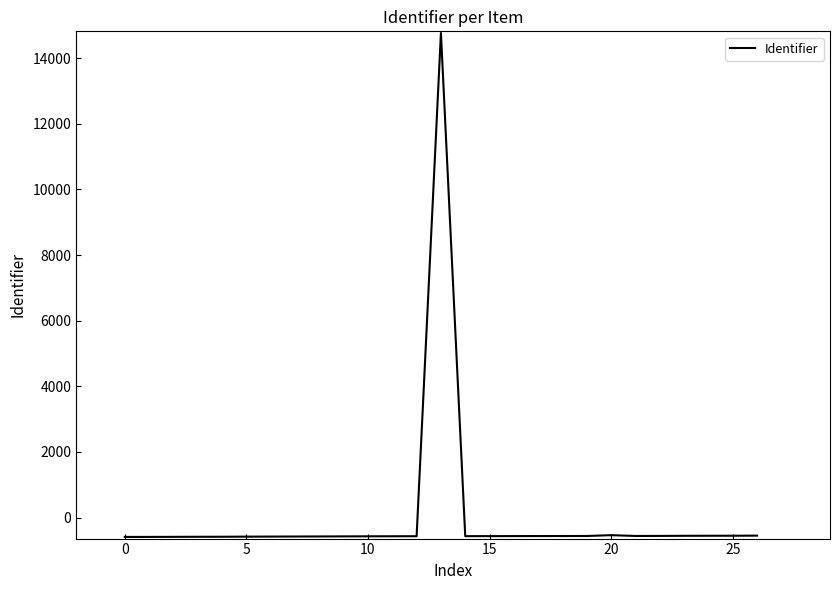

What is the maximum value shown in the chart?

14766.4